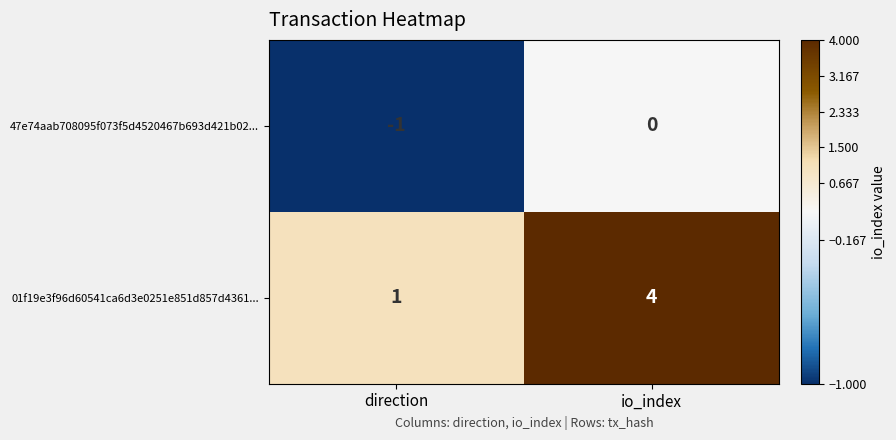

Which series has the largest range (max minus min)?

01f19e3f96d60541ca6d3e0251e851d857d4361...